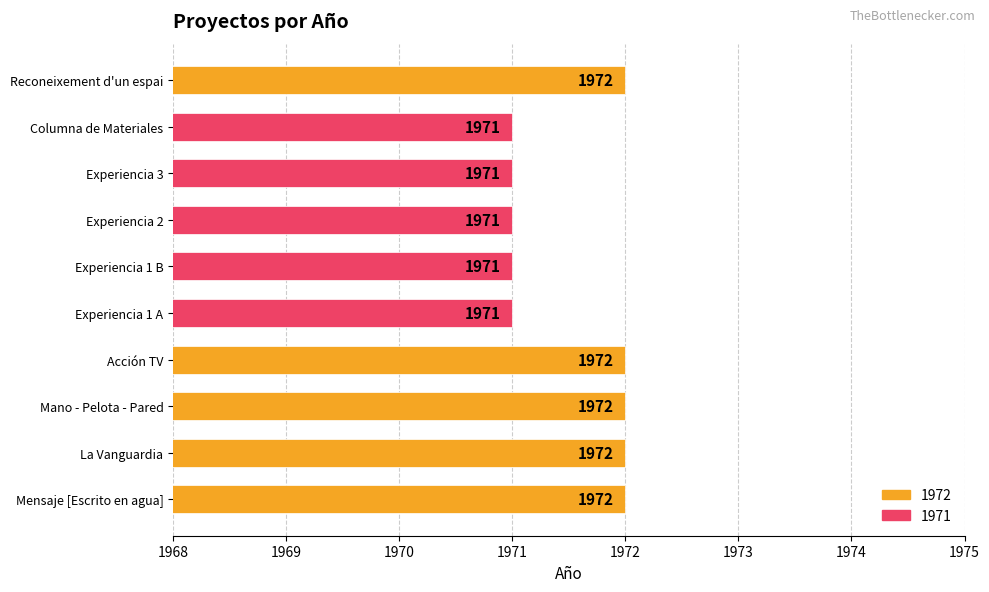

What is the greatest value displayed?

1972